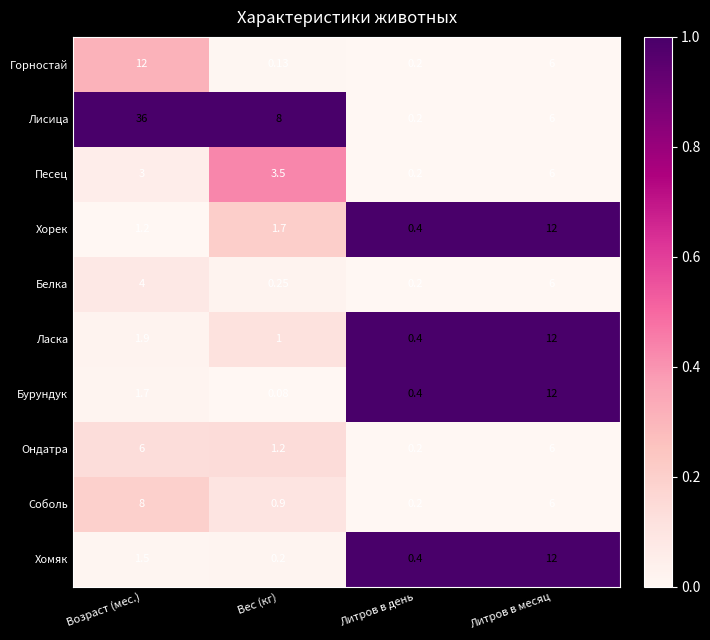

At which label does Песец reach its minimum?

Литров в день